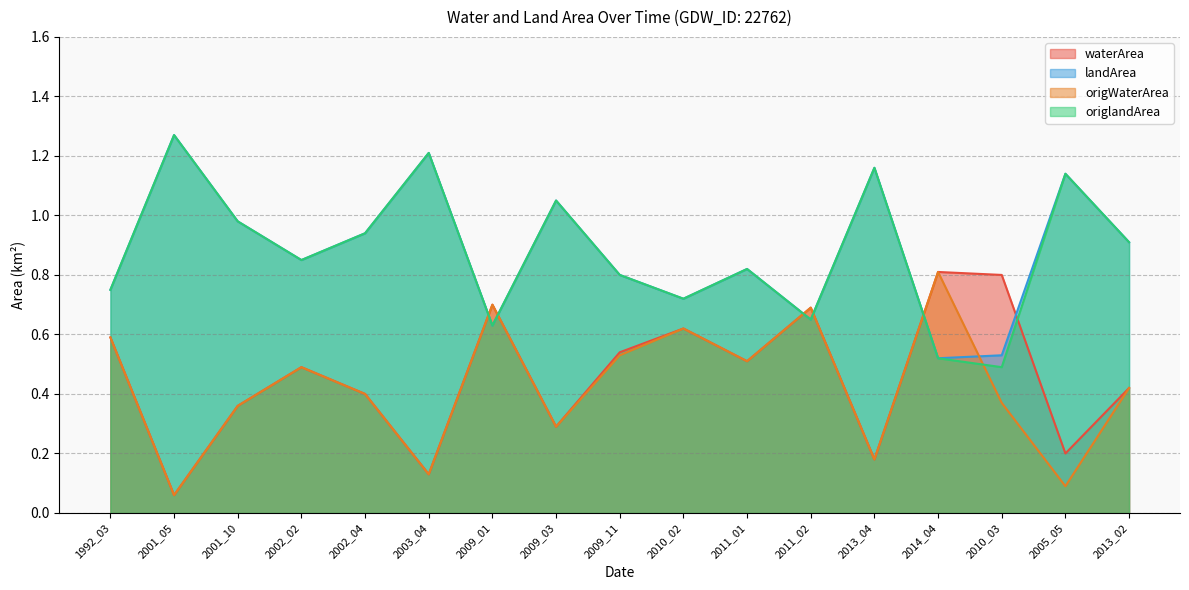

What is the sum of the waterArea values at 2011_01 and 2001_10?

0.9